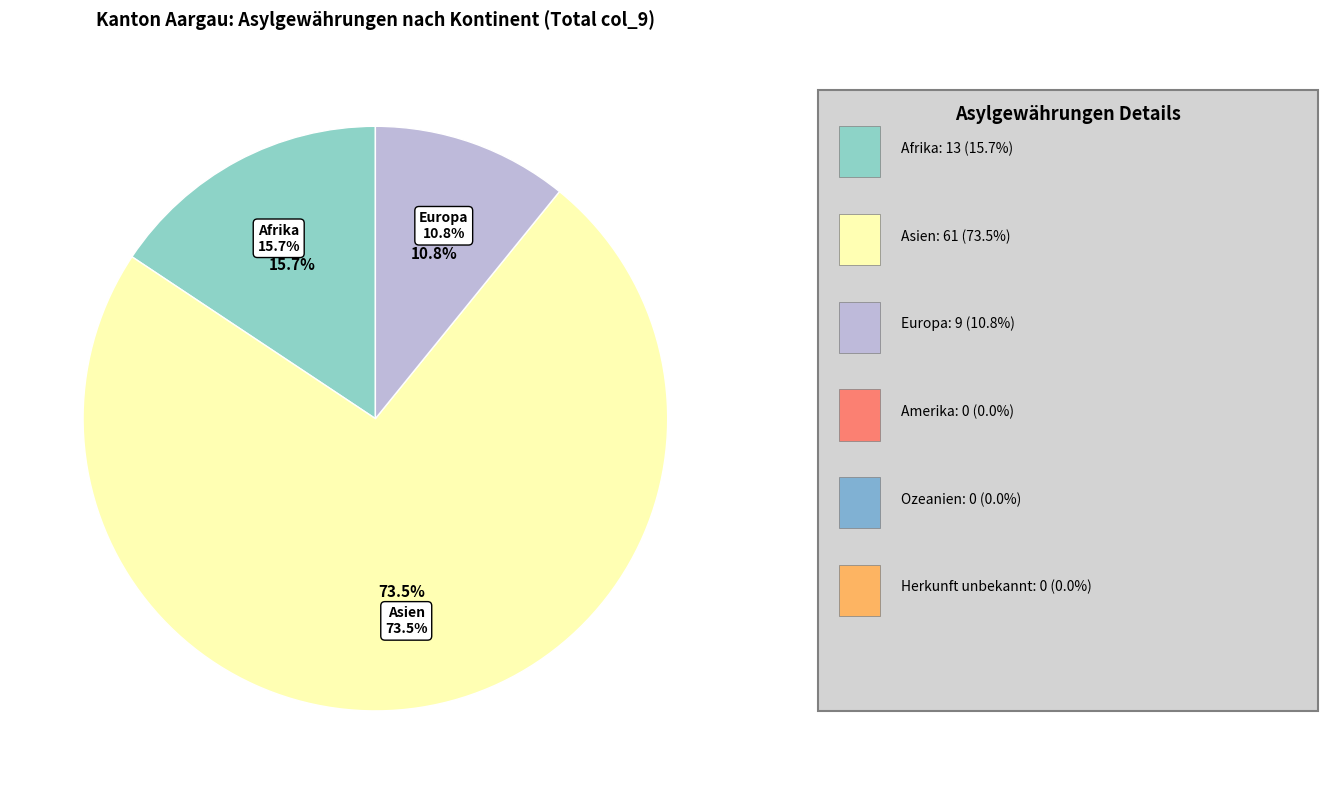

Which has a higher value, Herkunft unbekannt or Amerika?

Herkunft unbekannt